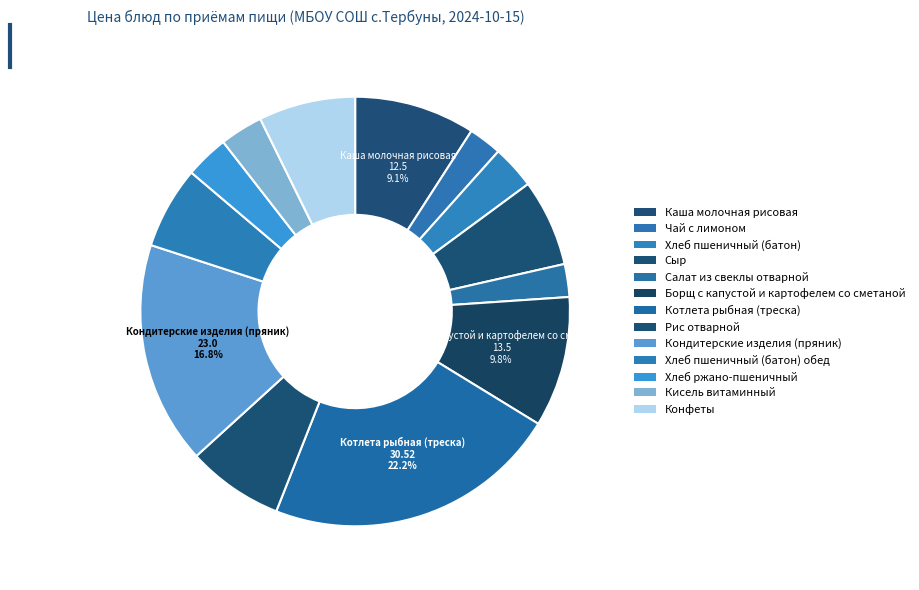

To the nearest percent, what is the difference between the largest and smallest slice percentages?

20%